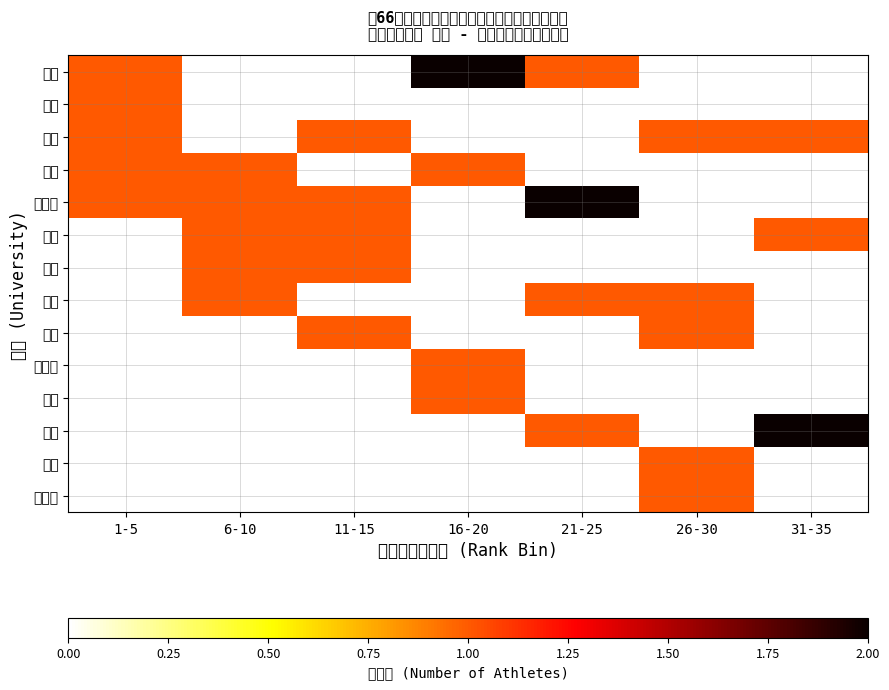

Which series has the widest spread of values?

日大